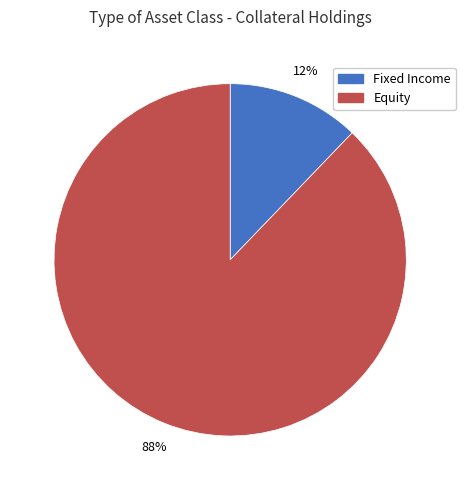

Which slice is the smallest?

Fixed Income